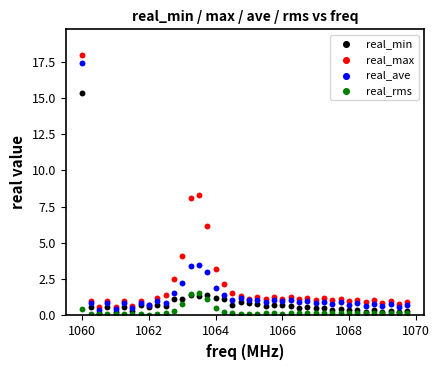

In the real_min series, what Y value is closest to 7?

1.4